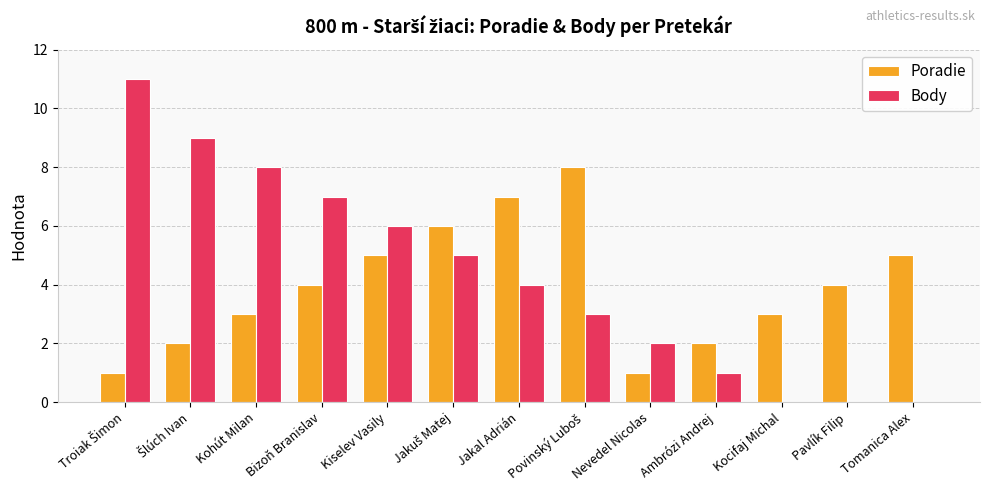

What is the maximum value shown in the chart?

11